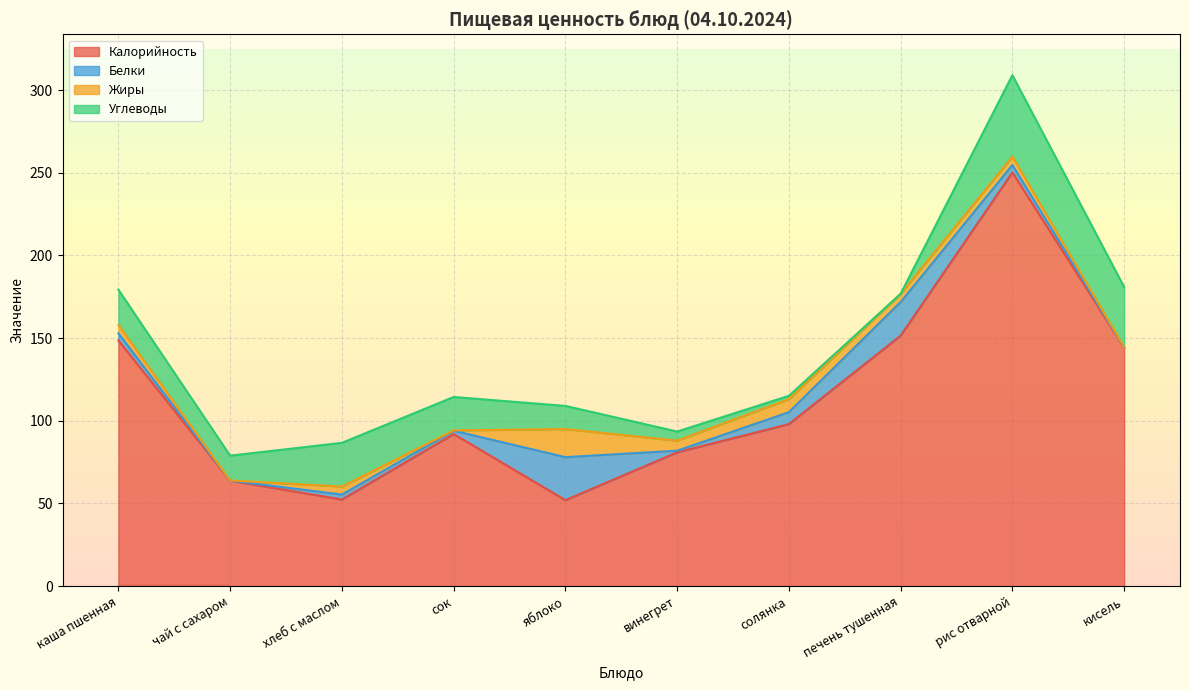

Reading left to right, transcribe all the data shown in this chart.

Калорийность: 148.6	63.8	52.4	92.0	52.0	80.9	98.0	151.5	250.2	144.3
Белки: 4.3	0.0	3.0	2.0	26.0	1.0	7.2	20.3	4.5	0.1
Жиры: 5.0	0.1	4.8	0.2	17.0	6.1	7.9	5.0	5.1	0.1
Углеводы: 21.4	15.0	26.4	20.2	14.0	5.5	2.0	0.0	49.2	36.4